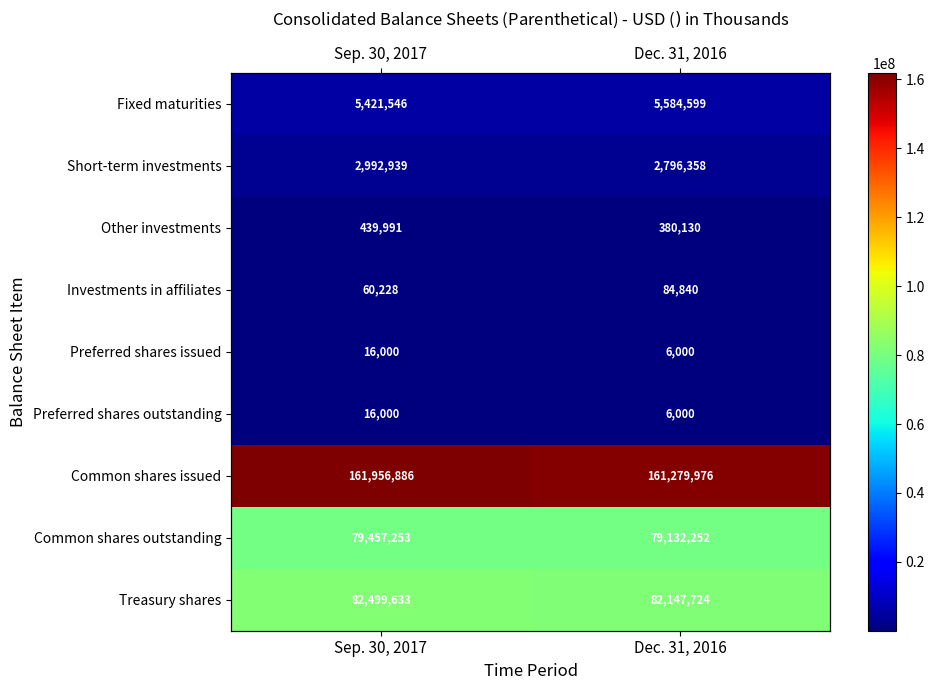

Which series has the largest total across all categories?

Common shares issued